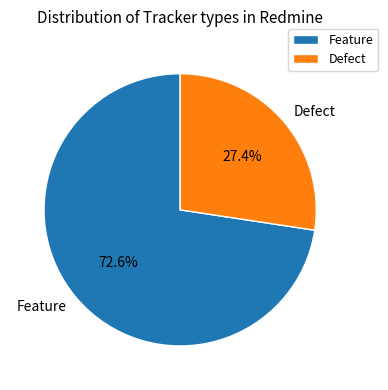

Is it true that Defect is 27% of the pie?

True